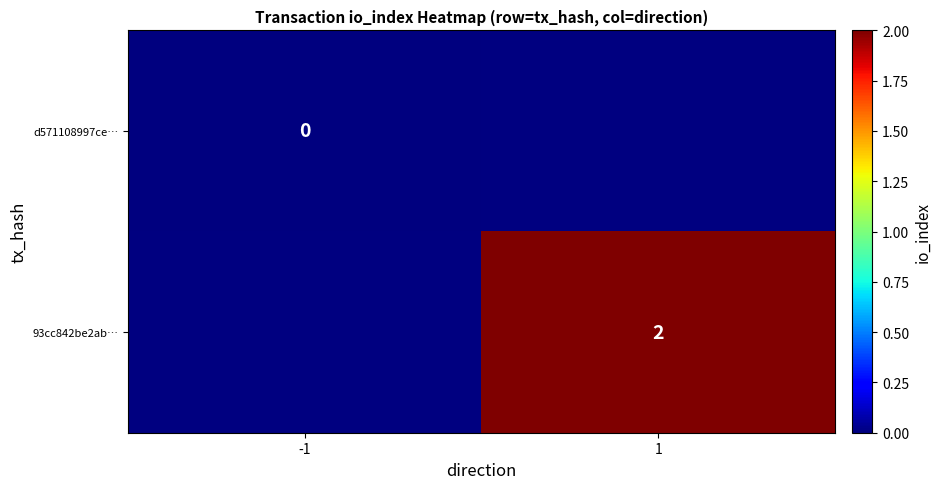

Between 1 and -1, which is larger?

-1